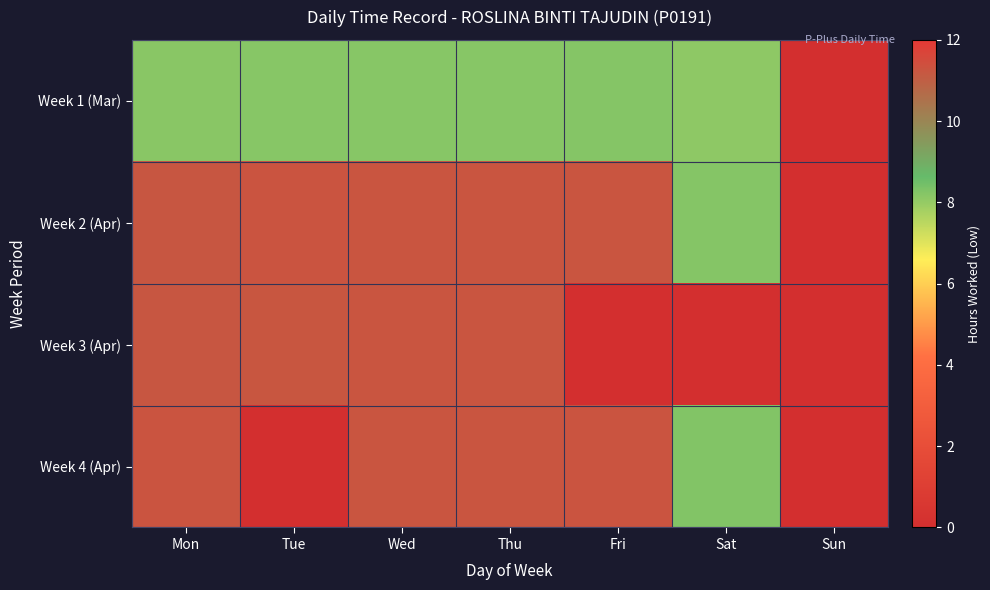

Which series has the largest range (max minus min)?

Week 2 (Apr)